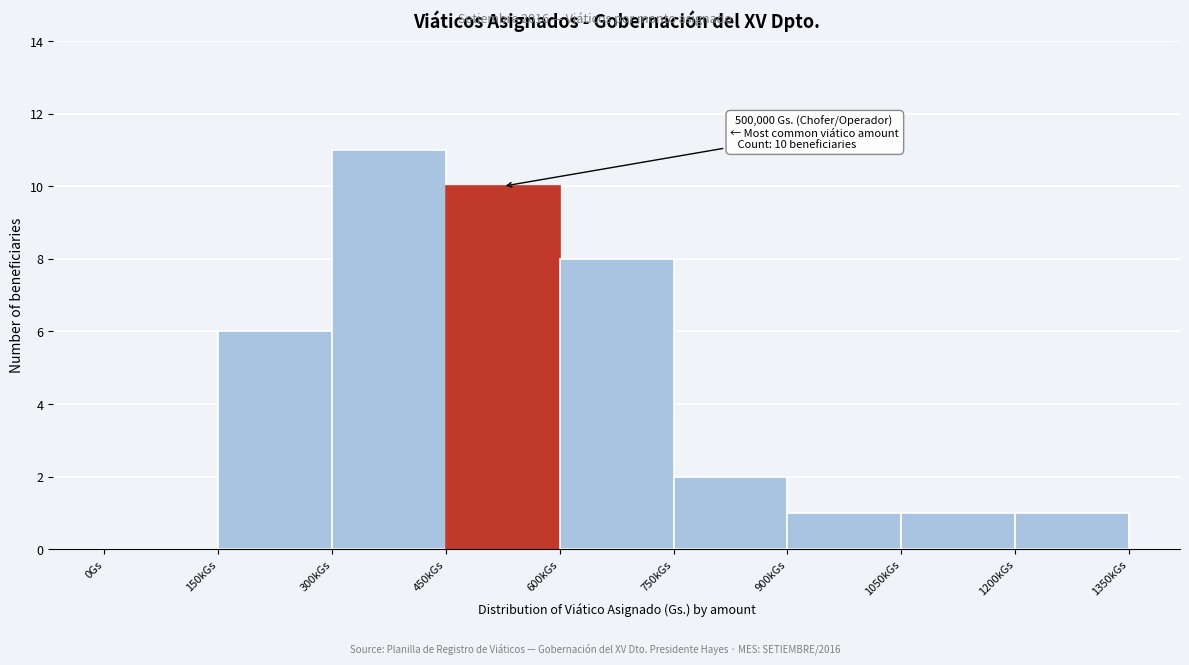

Reading right to left, transcribe all the data shown in this chart.

1200kGs=1	1050kGs=1	900kGs=1	750kGs=2	600kGs=8	450kGs=10	300kGs=11	150kGs=6	0Gs=0